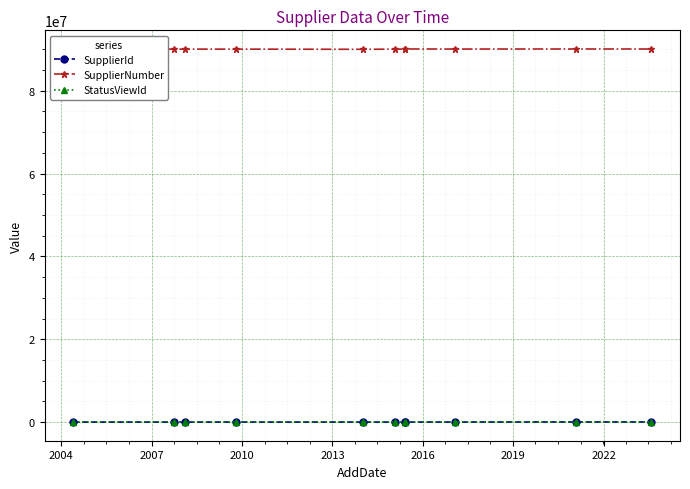

Is the value of SupplierNumber at 2025 greater than the value of SupplierId at 2013?

Yes